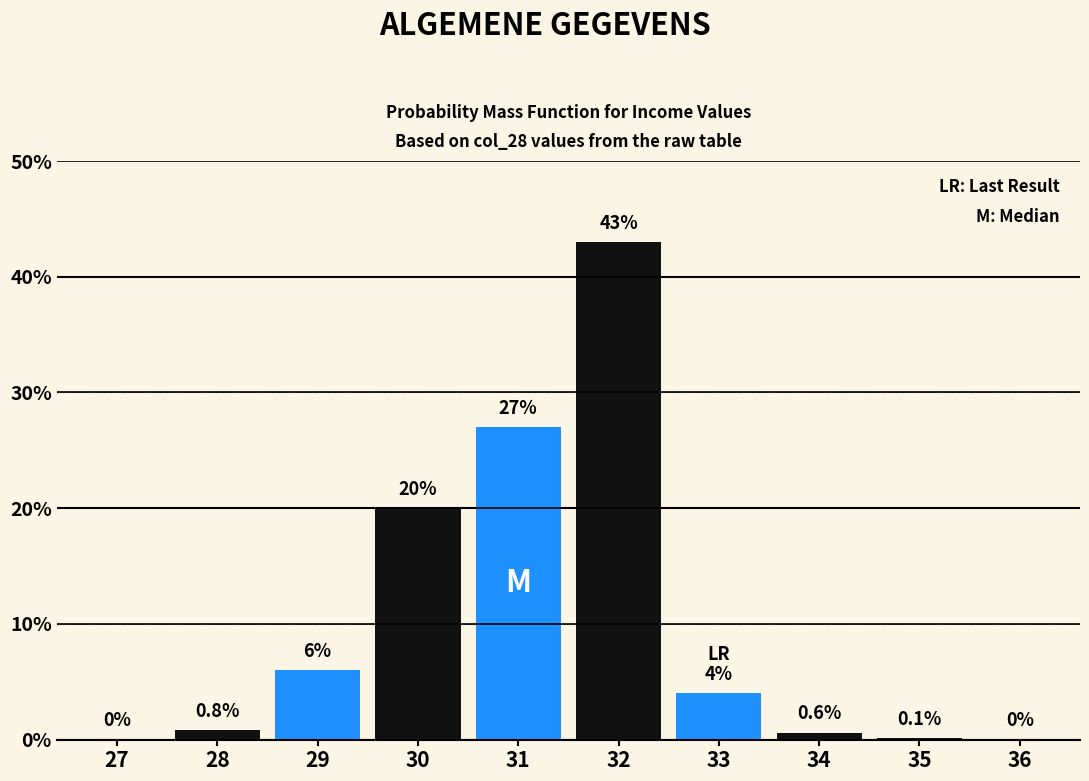

Reading right to left, extract all data points from this chart.

36=0.0	35=0.1	34=0.6	33=4.0	32=43.0	31=27.0	30=20.0	29=6.0	28=0.8	27=0.0